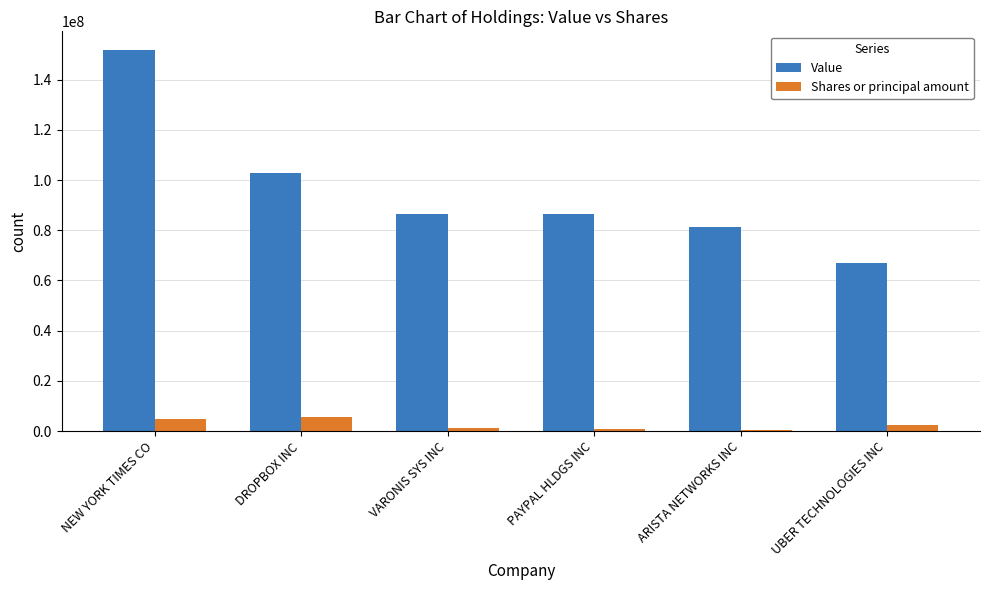

How many series are shown in this chart?

2